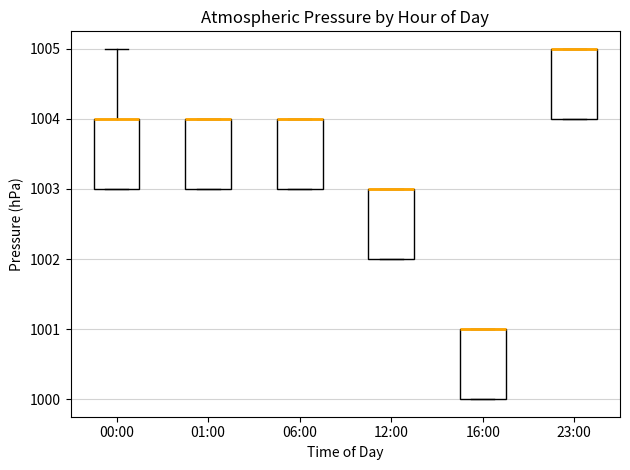

Where is the lower edge of the box for 16:00 on the y-axis? The values are not printed on the chart, so give them approximately, as read against the axis.

1000